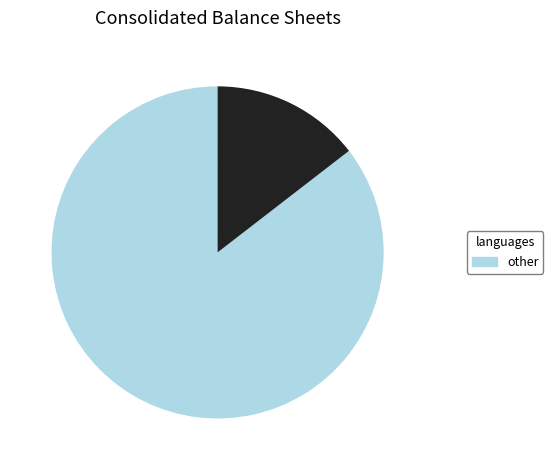

To the nearest percent, what is the difference between the largest and smallest slice percentages?

85%